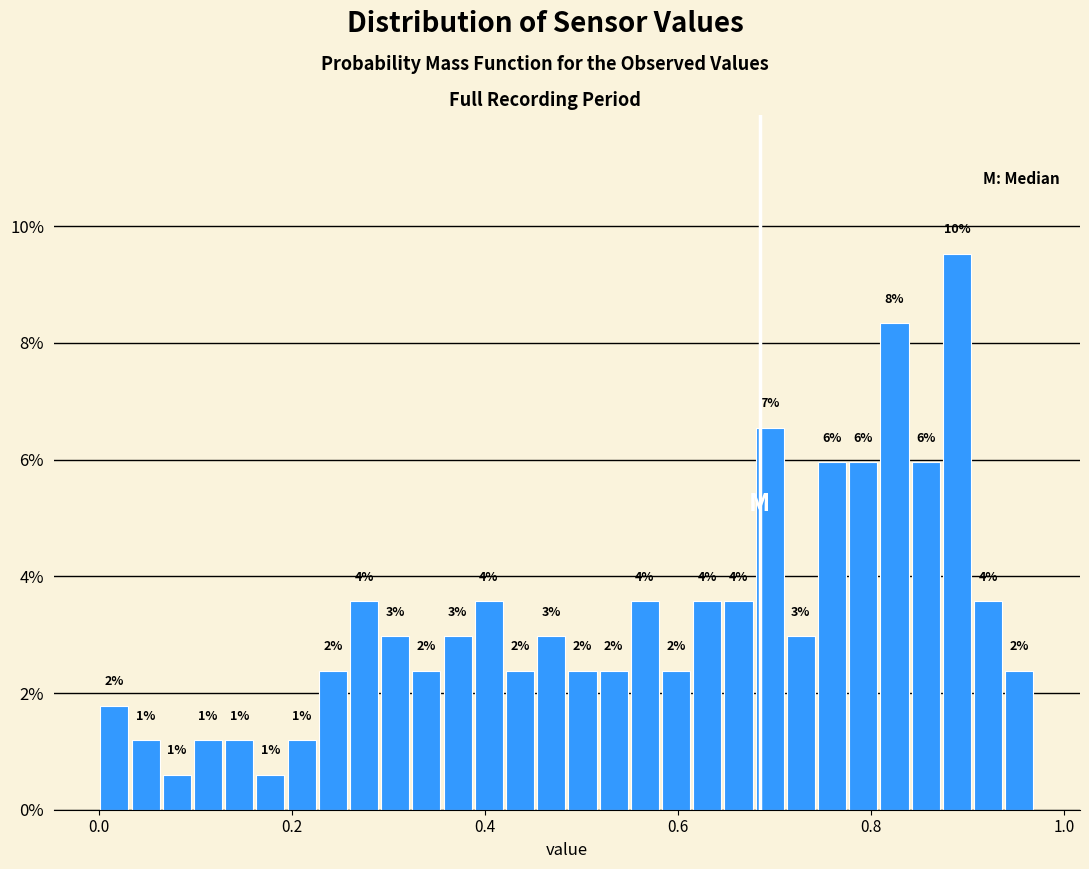

Read against the x-axis, roughly where is the centre of the tallest bar?

0.88